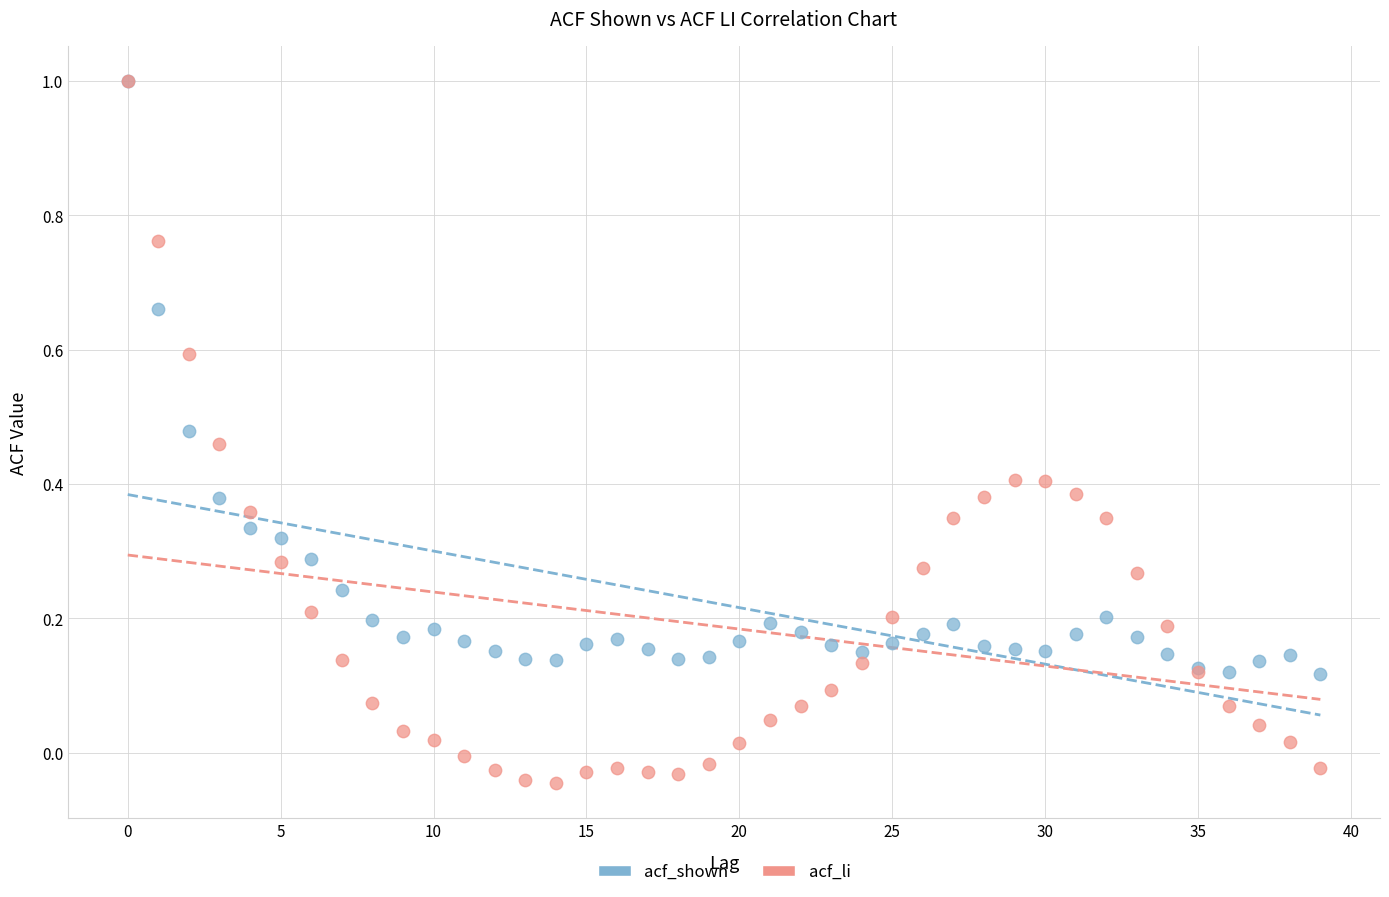

Which series reaches the minimum Y coordinate?

acf_li